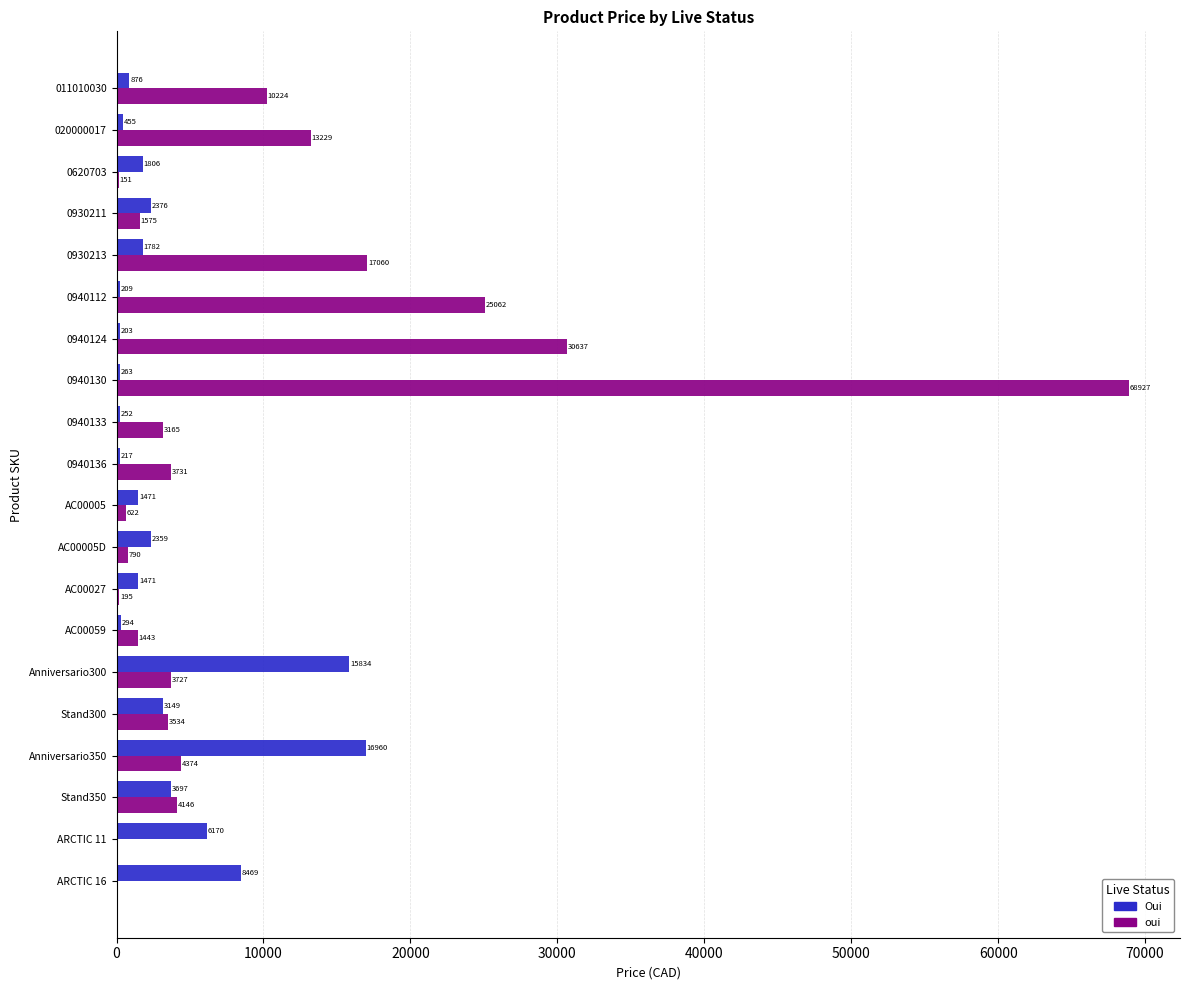

At which label is Oui closest to 8581?

ARCTIC 16